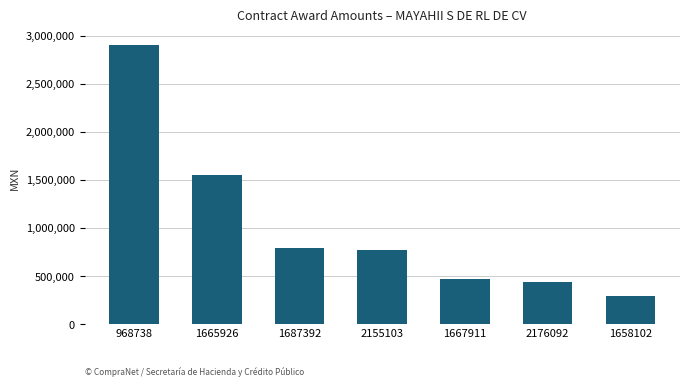

What position from the left is 2155103?

4